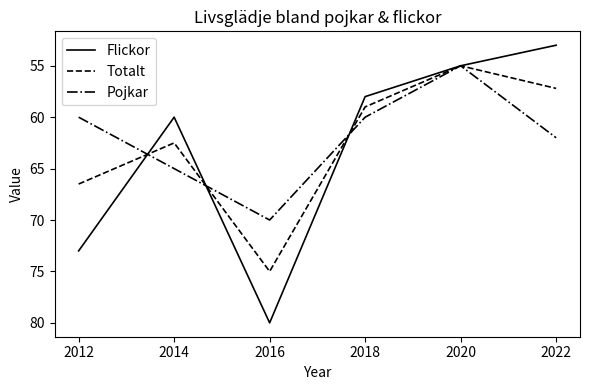

How many series are shown in this chart?

3